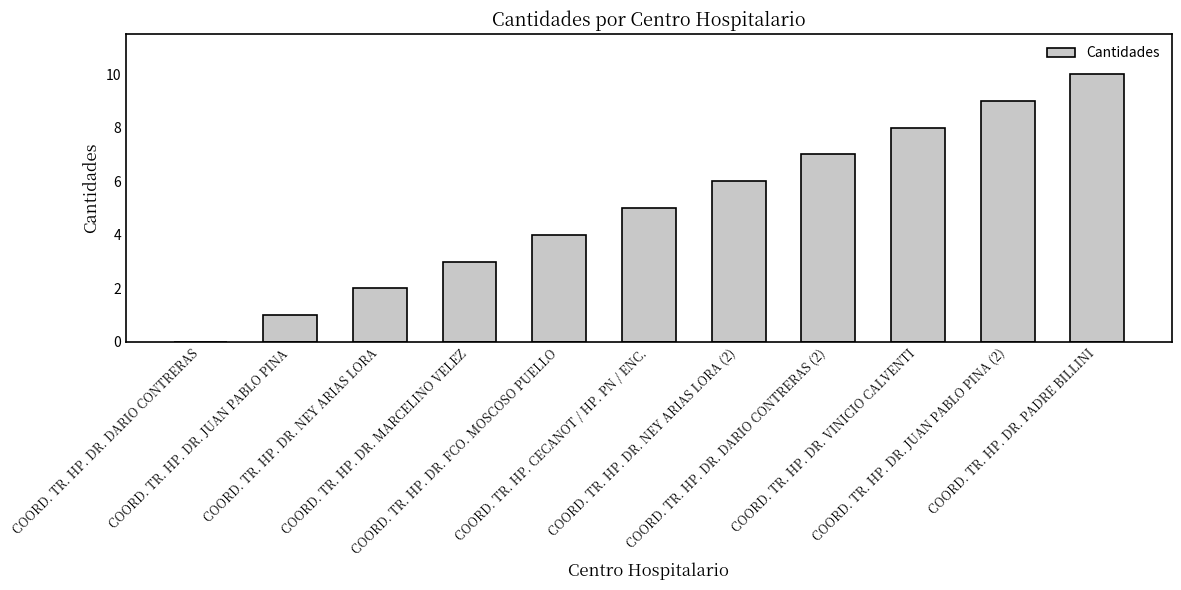

What is the sum of all values?

55